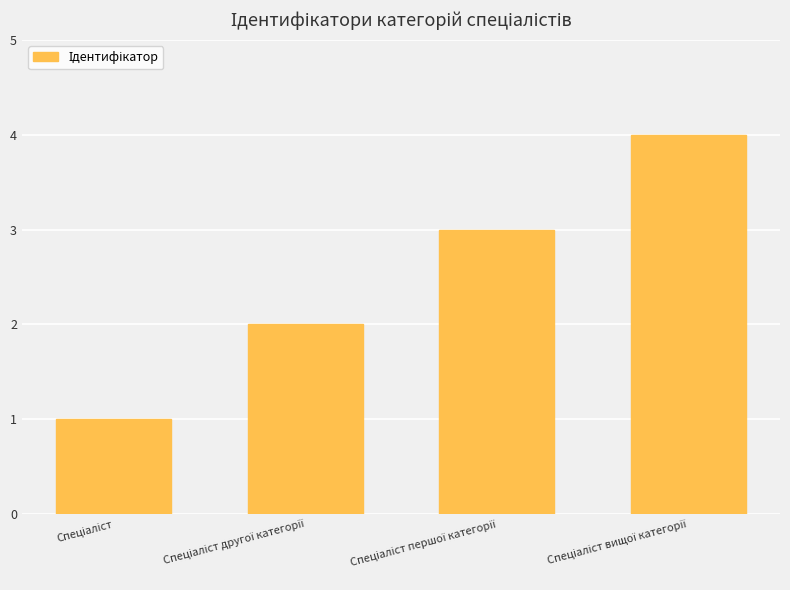

What is the maximum value shown in the chart?

4